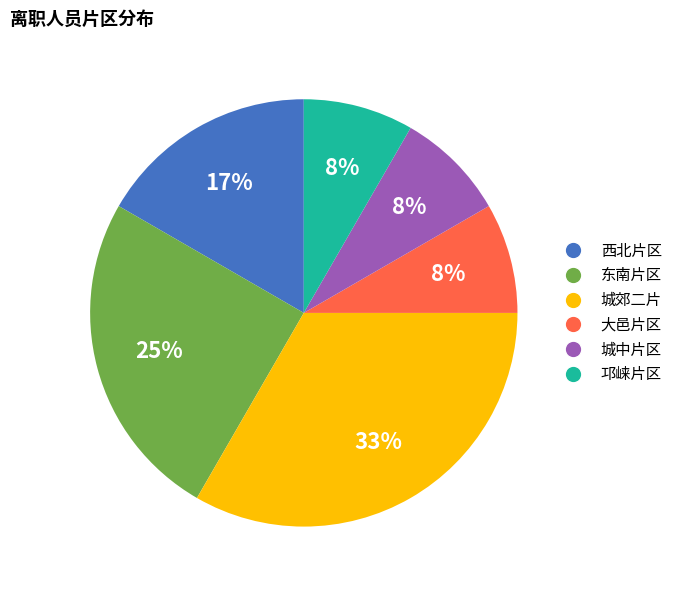

Do 城中片区 and 邛崃片区 together represent more than half of the pie?

No